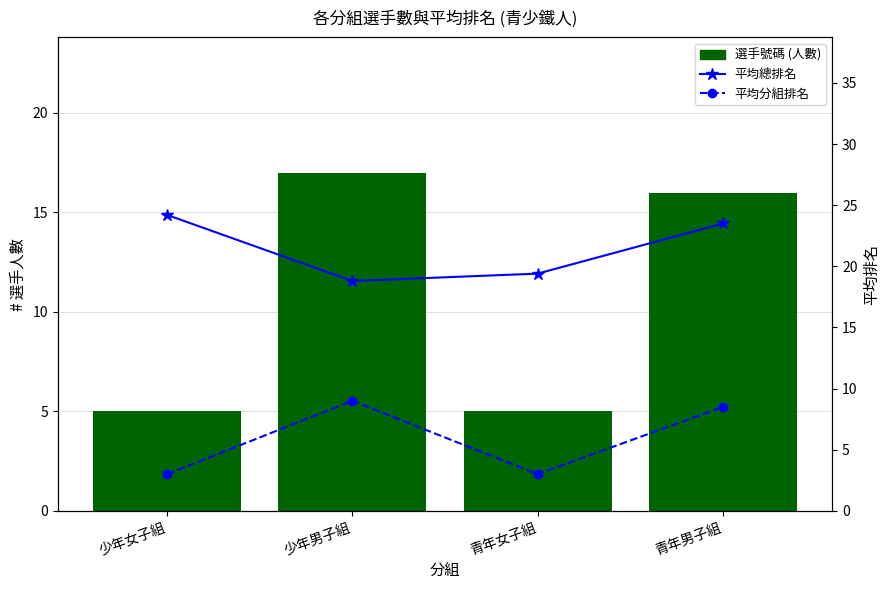

The 平均總排名 series shows 5.6 at 少年女子組. True or false?

False